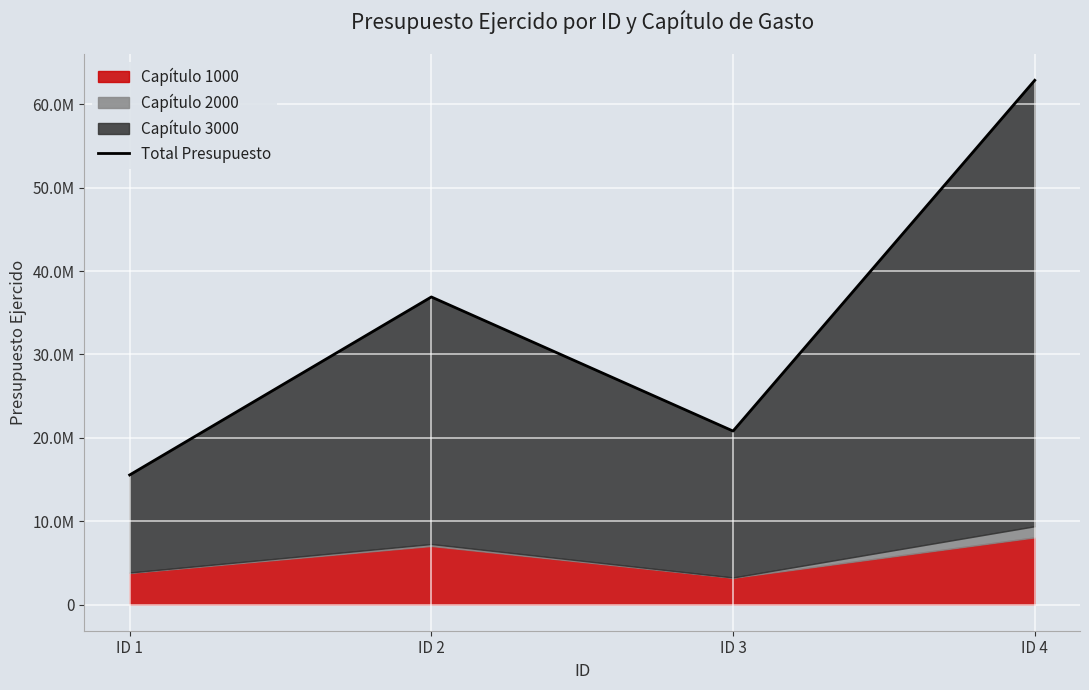

How many values exceed 36904099?

2